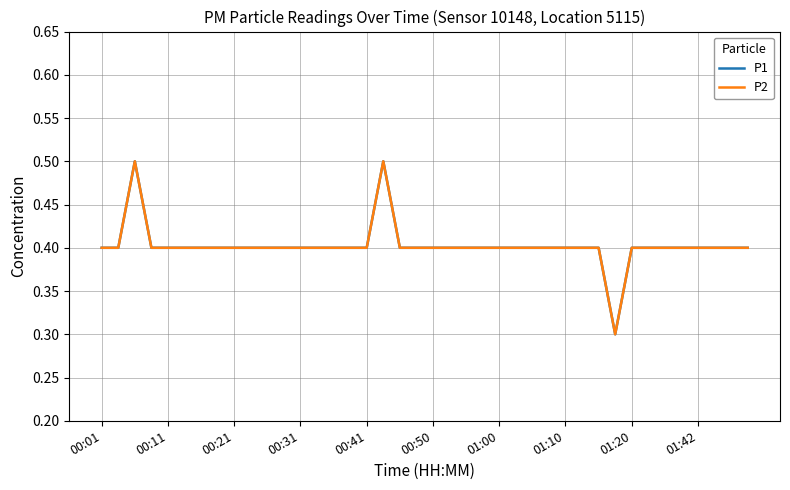

True or false: P1 and P2 intersect in this chart.

False